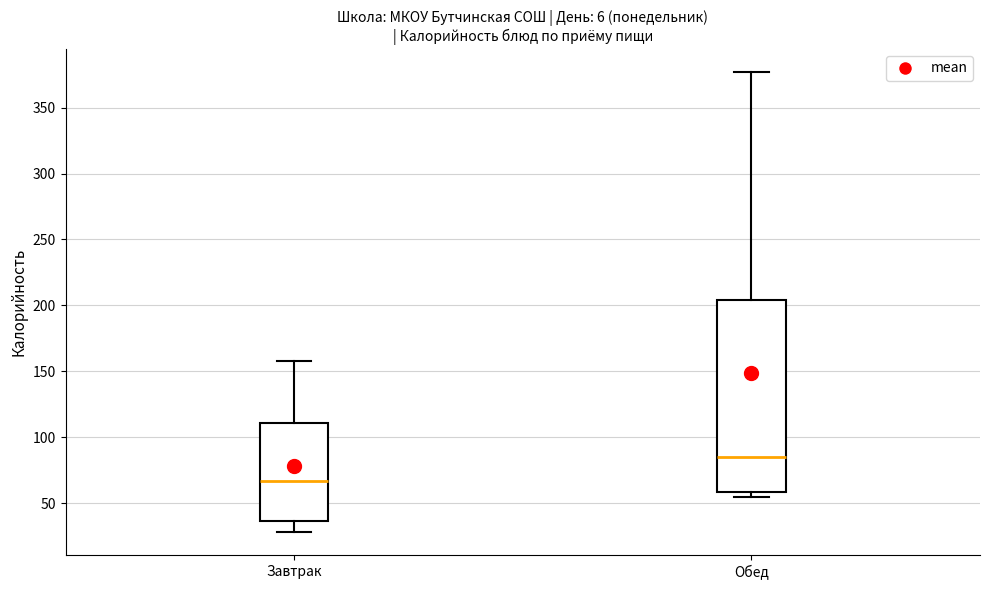

Reading left to right, read every box against the y-axis: the position of its median line, the range the box covers, and the ends of its whiskers. The values are not printed on the chart, so give them approximately, as read against the axis.

Завтрак: median 65, box 35 to 110, whiskers 30 to 160
Обед: median 85, box 60 to 205, whiskers 55 to 375